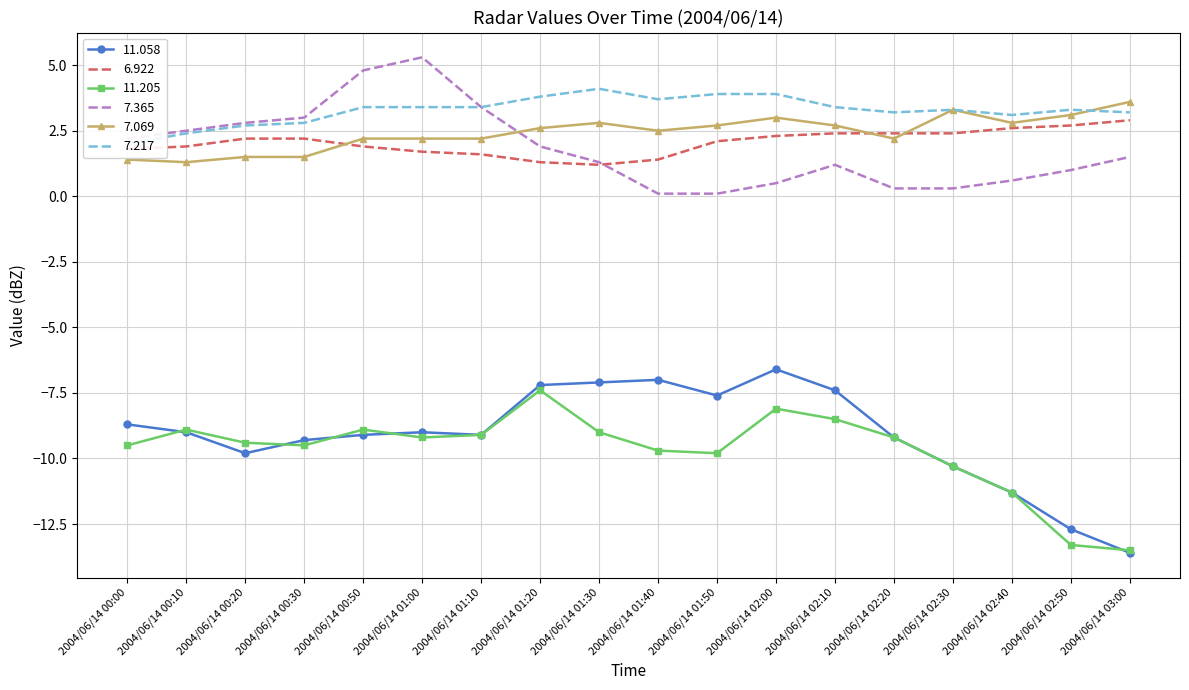

What is the label of the 4th point from the right?

2004/06/14 02:30